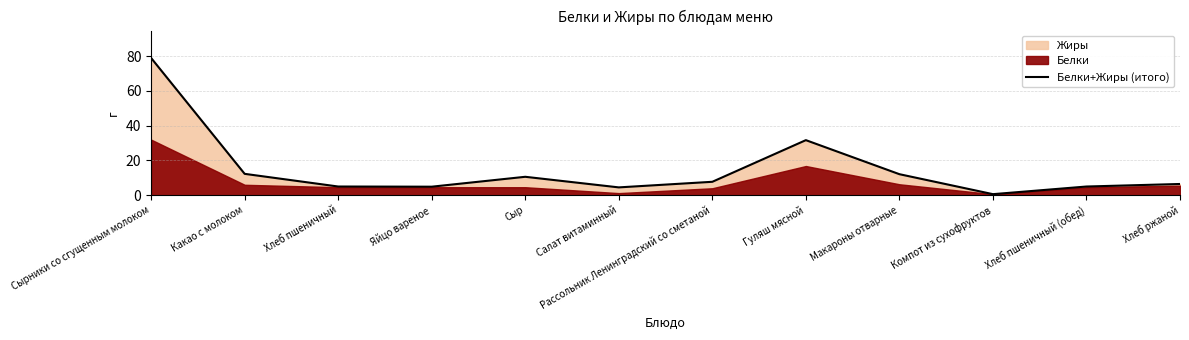

What is the minimum value shown in the chart?

0.6